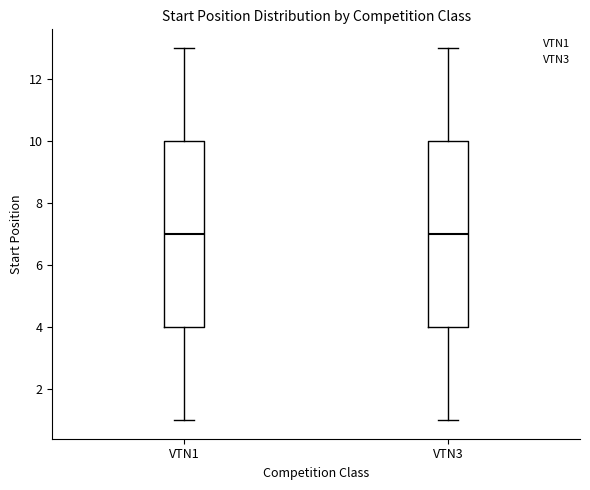

Where does the median line of the box for VTN3 sit on the y-axis? The values are not printed on the chart, so give them approximately, as read against the axis.

7